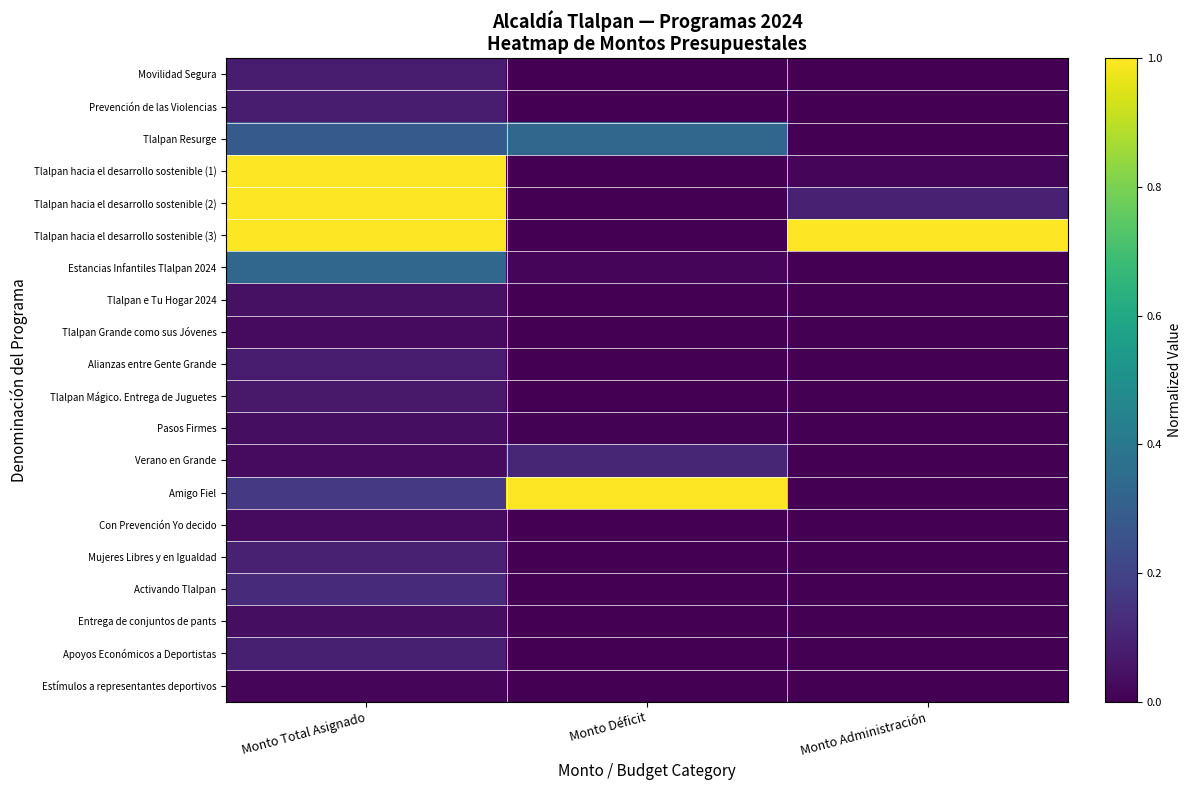

What is the spread (max minus min) of values at Monto Total Asignado?

1.0